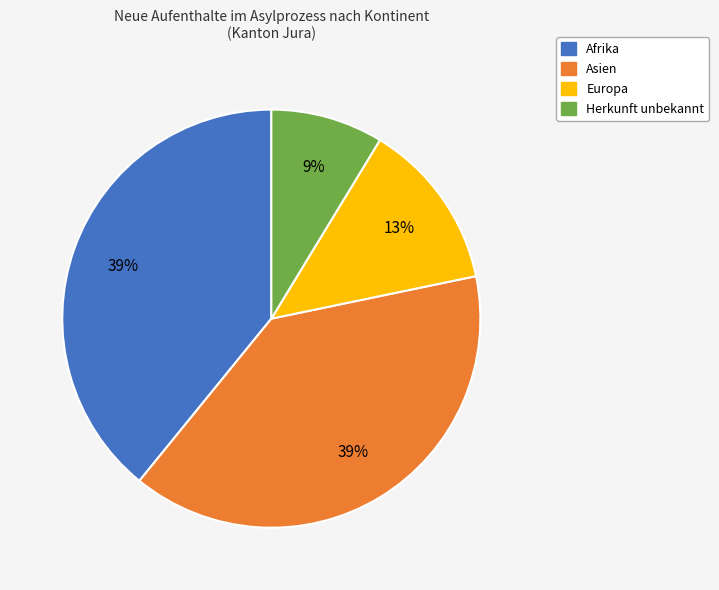

To the nearest percent, what is the difference between the Asien and Europa slice percentages?

26%